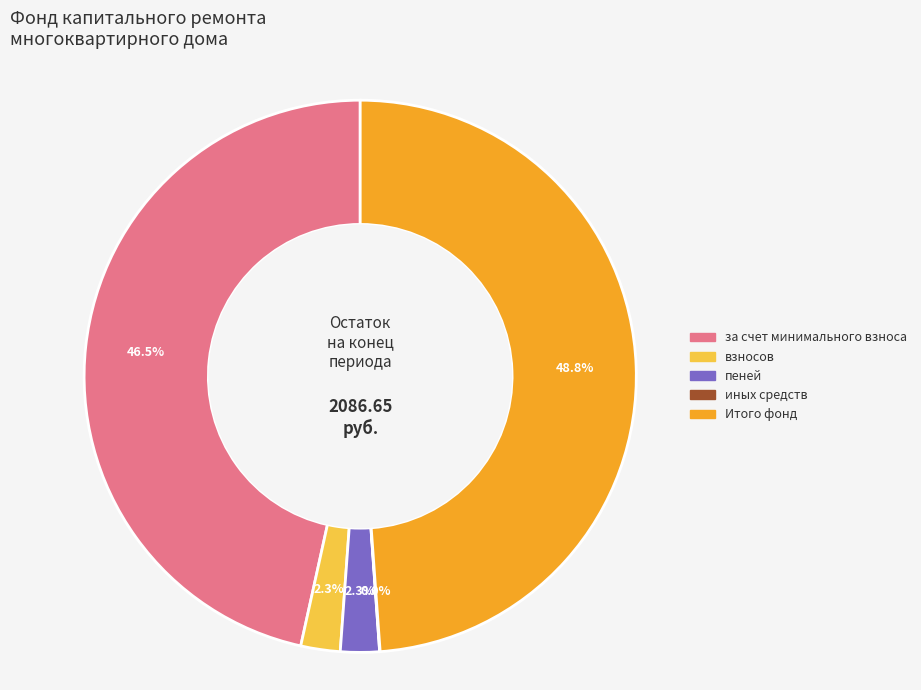

What portion of the pie excludes за счет минимального взноса?

53.5%